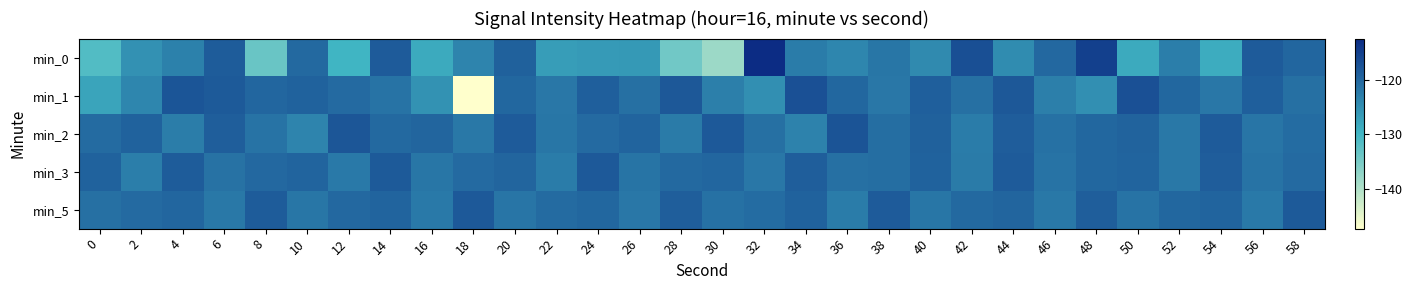

Reading left to right, transcribe all the data shown in this chart.

min_0: 0=-131.5	2=-125.2	4=-123.3	6=-118.5	8=-133.7	10=-120.2	12=-129.8	14=-118.5	16=-128.4	18=-123.6	20=-119.1	22=-126.7	24=-126.3	26=-126.2	28=-134.4	30=-138.2	32=-112.3	34=-122.5	36=-123.9	38=-121.9	40=-124.3	42=-116.9	44=-124.6	46=-120.1	48=-115.0	50=-128.4	52=-122.8	54=-128.8	56=-118.4	58=-119.8
min_1: 0=-127.6	2=-123.8	4=-117.6	6=-118.3	8=-119.8	10=-119.3	12=-120.4	14=-121.5	16=-125.4	18=-147.4	20=-120.0	22=-122.0	24=-119.0	26=-121.0	28=-118.0	30=-123.0	32=-125.0	34=-117.0	36=-120.0	38=-122.0	40=-119.0	42=-121.0	44=-118.0	46=-123.0	48=-125.0	50=-117.0	52=-120.0	54=-122.0	56=-119.0	58=-121.0
min_2: 0=-120.5	2=-119.3	4=-122.7	6=-118.9	8=-121.4	10=-123.6	12=-117.8	14=-120.2	16=-119.7	18=-122.1	20=-118.5	22=-121.9	24=-120.3	26=-119.6	28=-122.4	30=-118.2	32=-121.0	34=-123.3	36=-117.5	38=-120.8	40=-119.1	42=-122.5	44=-118.7	46=-121.2	48=-120.0	50=-119.4	52=-122.2	54=-118.4	56=-121.7	58=-120.6
min_3: 0=-119.2	2=-122.8	4=-118.6	6=-121.3	8=-120.1	10=-119.5	12=-122.3	14=-118.3	16=-121.8	18=-120.4	20=-119.7	22=-122.6	24=-118.1	26=-121.6	28=-120.2	30=-119.8	32=-122.0	34=-118.8	36=-121.1	38=-120.7	40=-119.3	42=-122.4	44=-118.5	46=-121.4	48=-120.0	50=-119.6	52=-122.1	54=-118.7	56=-121.5	58=-120.3
min_5: 0=-121.0	2=-120.4	4=-119.8	6=-122.2	8=-118.6	10=-121.9	12=-120.1	14=-119.5	16=-122.3	18=-118.1	20=-121.7	22=-120.5	24=-119.9	26=-122.0	28=-118.8	30=-121.2	32=-120.6	34=-119.3	36=-122.5	38=-118.4	40=-121.8	42=-120.2	44=-119.7	46=-122.1	48=-118.9	50=-121.4	52=-120.0	54=-119.6	56=-122.3	58=-118.3